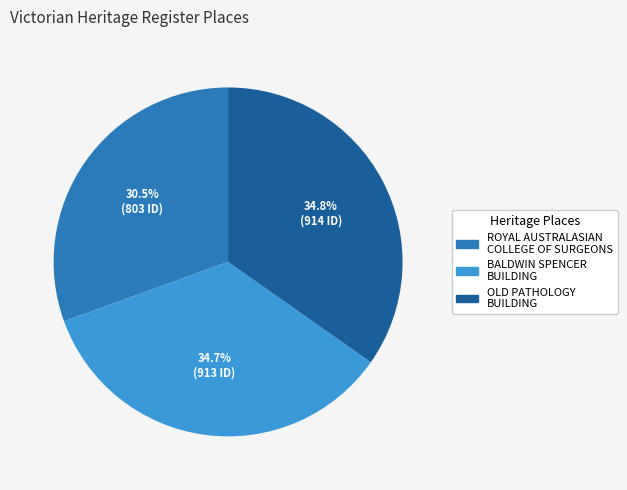

Does any single category account for the majority?

No